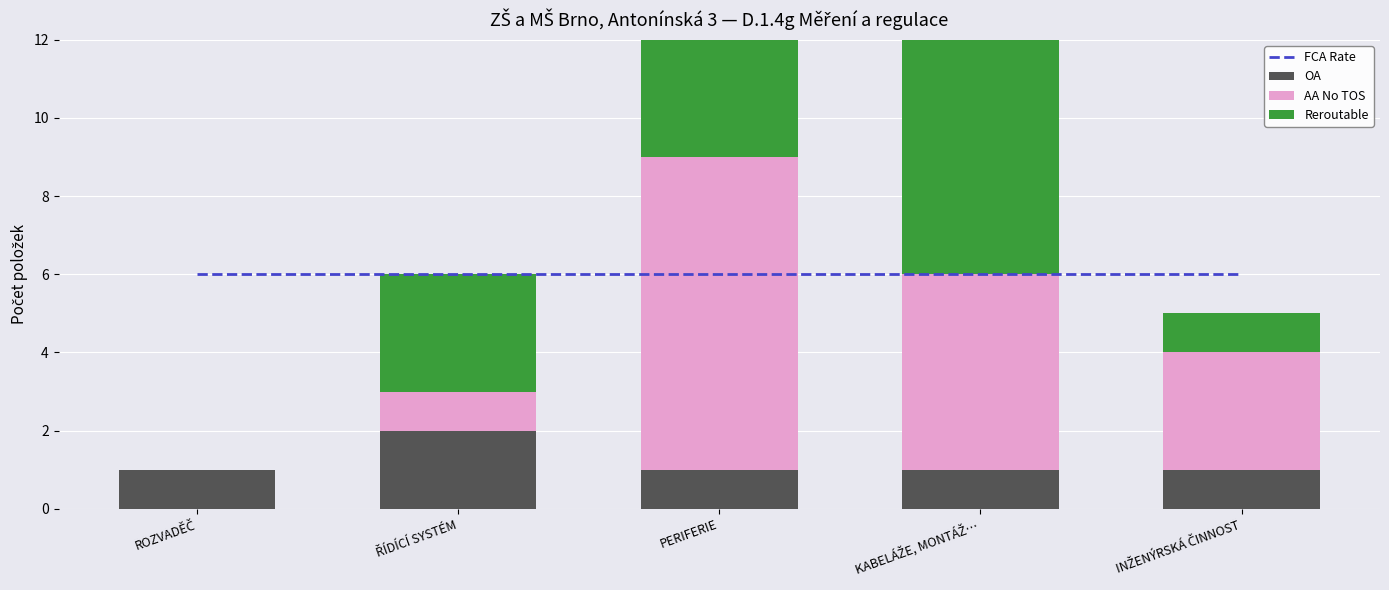

What is the label of the 5th bar from the right?

ROZVADĚČ